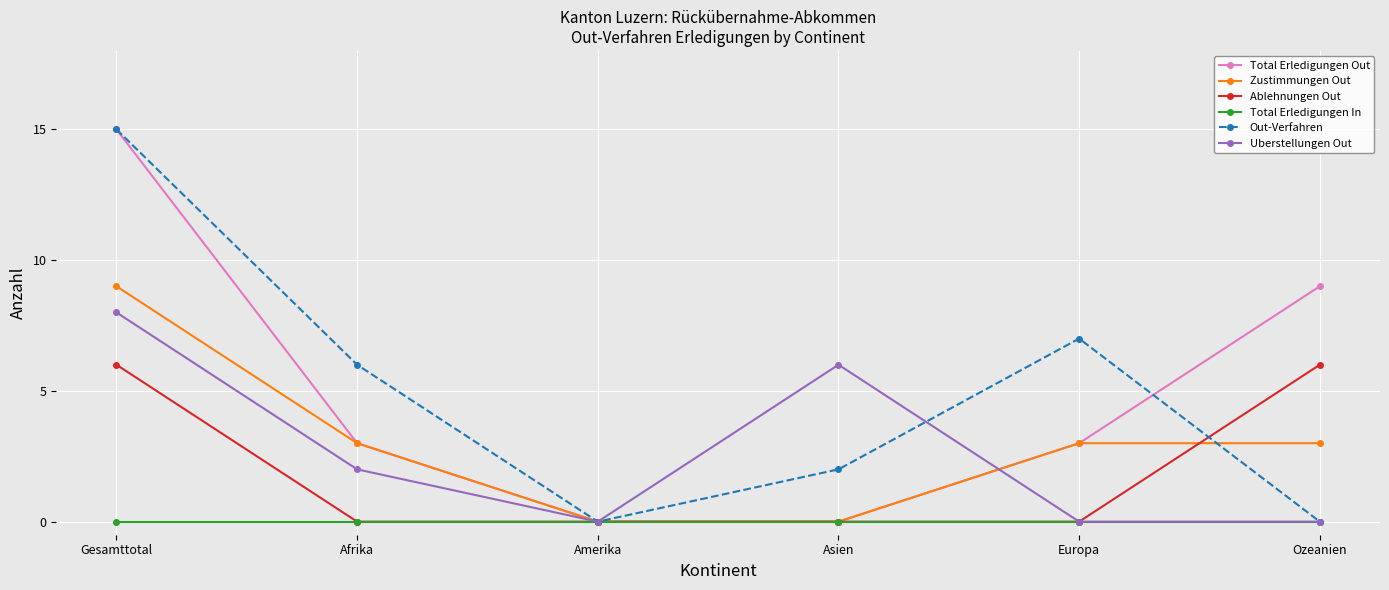

What is the maximum value shown in the chart?

15